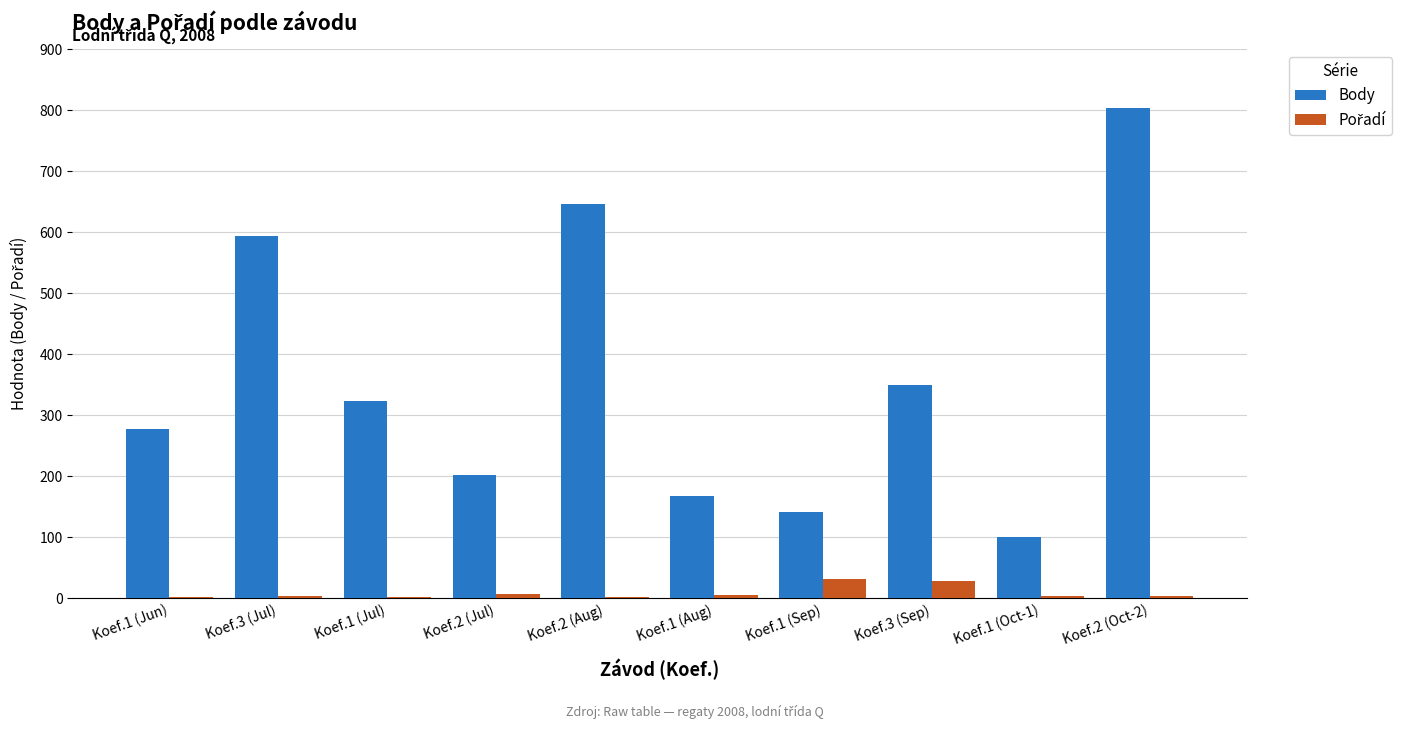

Where is Body nearest to the value 452?

Koef.3 (Sep)